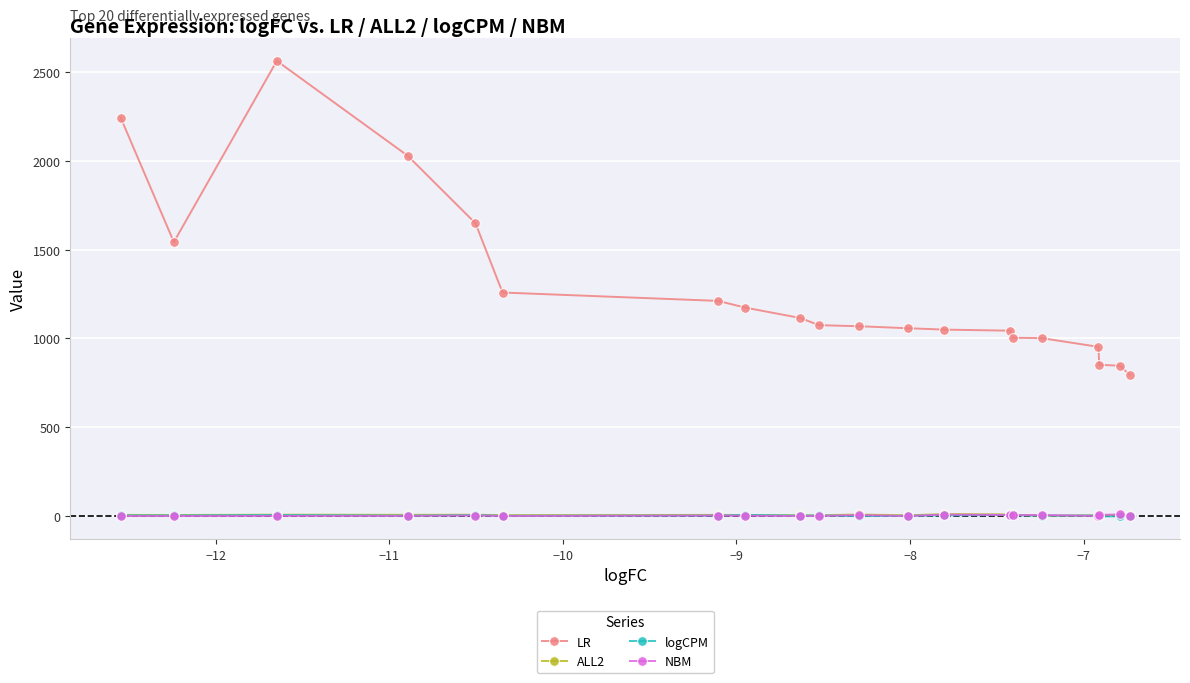

Which series has the largest range (max minus min)?

LR